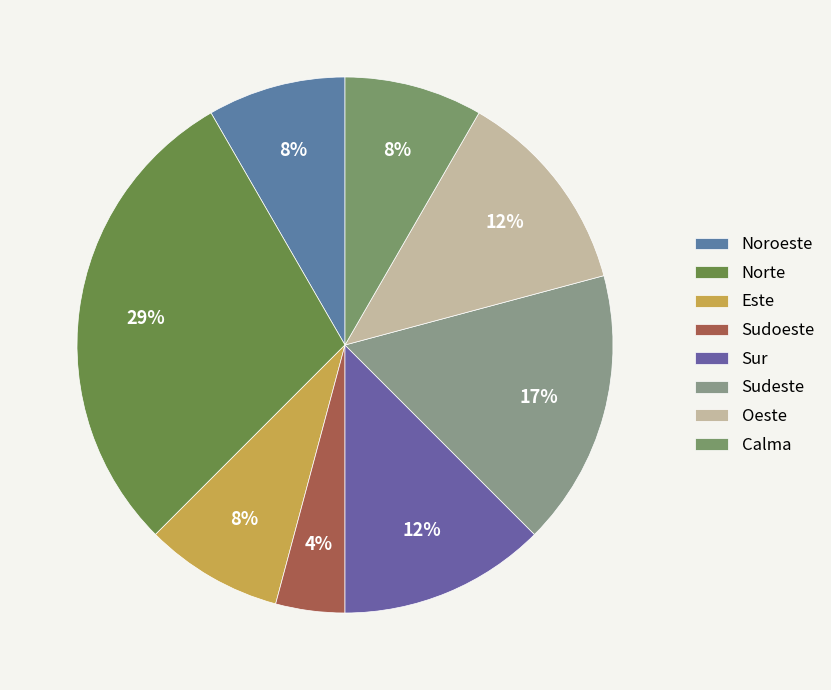

Is there a majority slice in this chart?

No